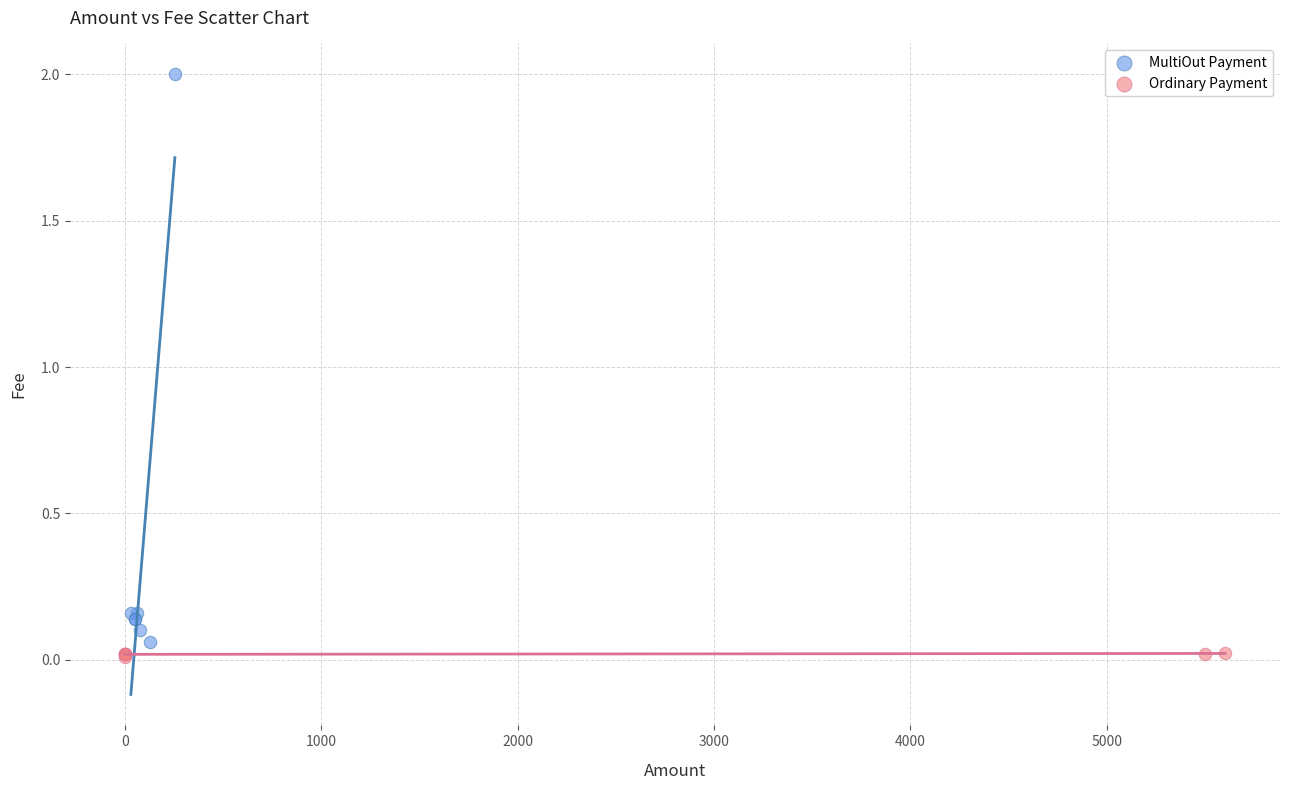

What are all the series names shown in the legend?

MultiOut Payment, Ordinary Payment